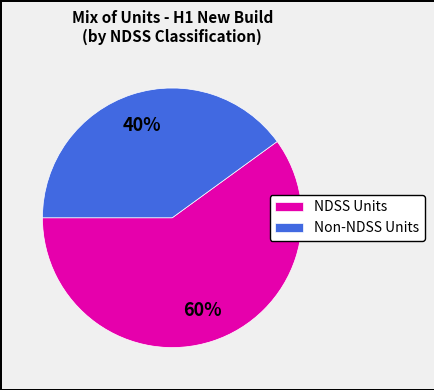

What is the largest slice in the pie chart?

NDSS Units